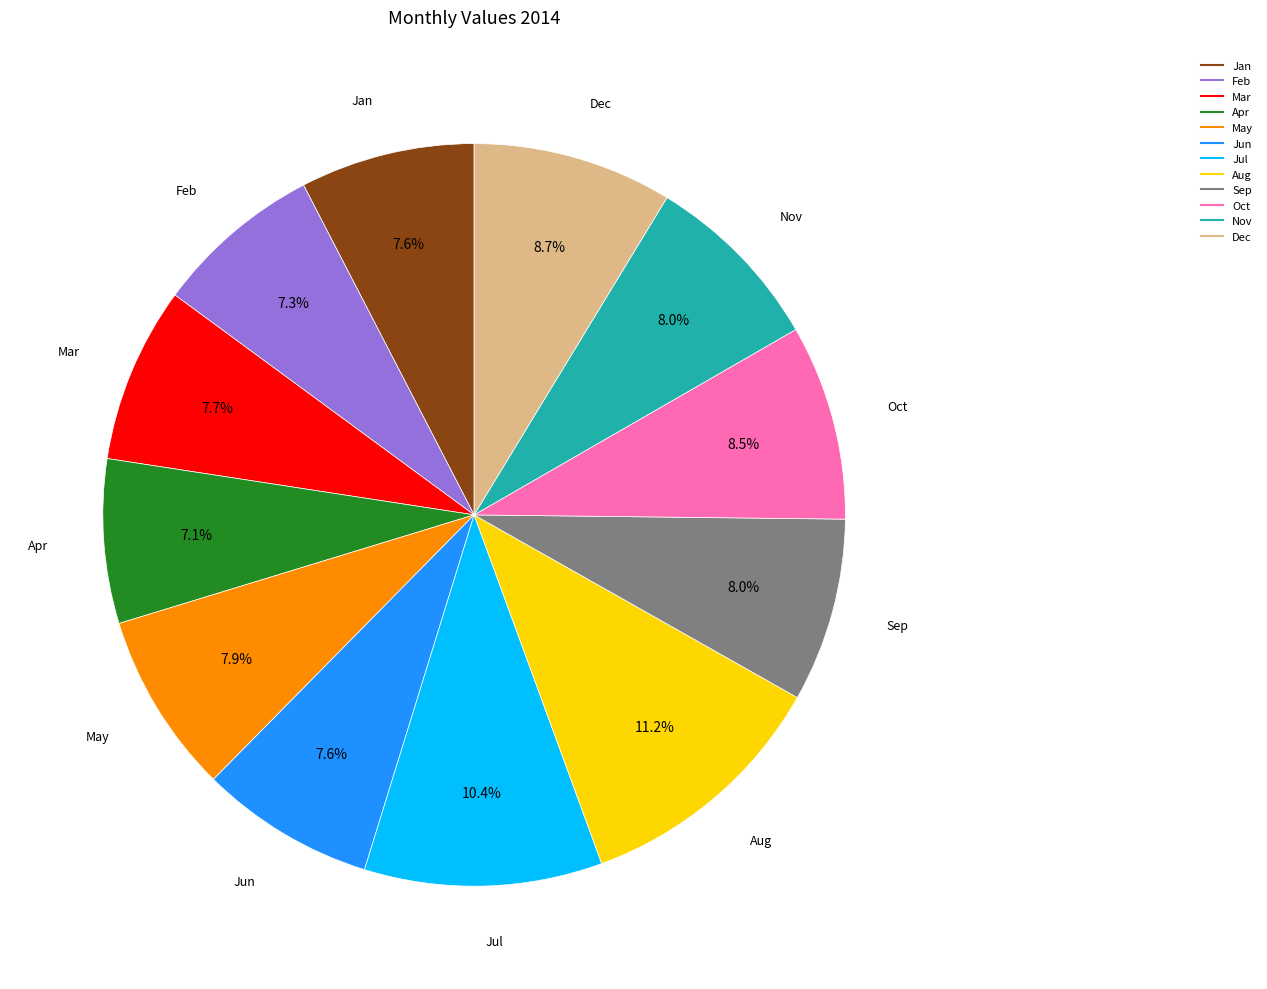

Does Nov account for over 50% of the chart?

No